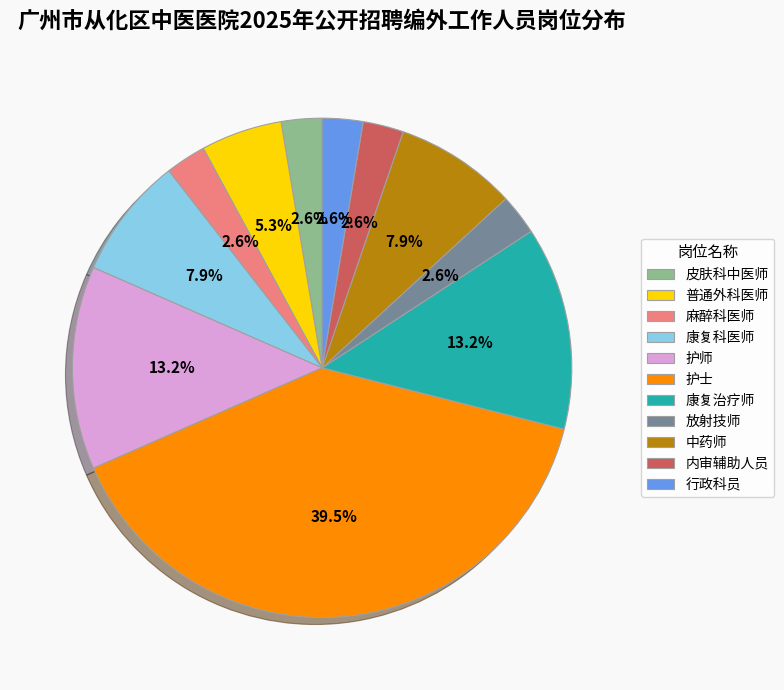

What is the ratio of the value at 麻醉科医师 to the value at 康复治疗师?

0.2